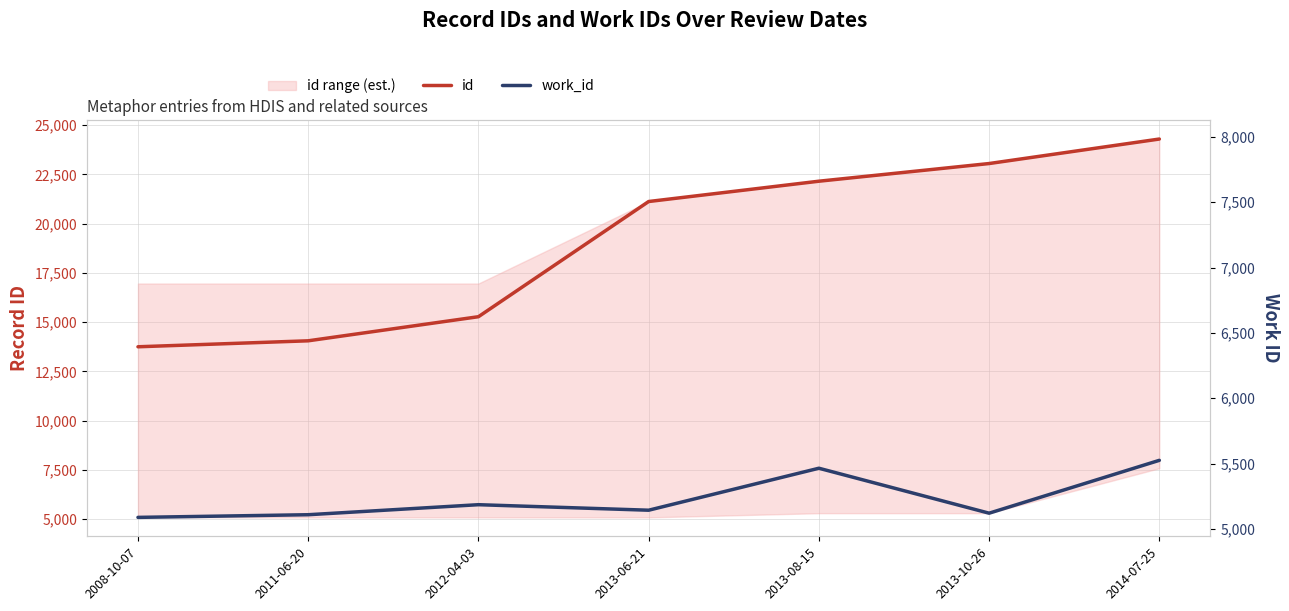

What is the value of the id point at the 3rd from the left?

15275